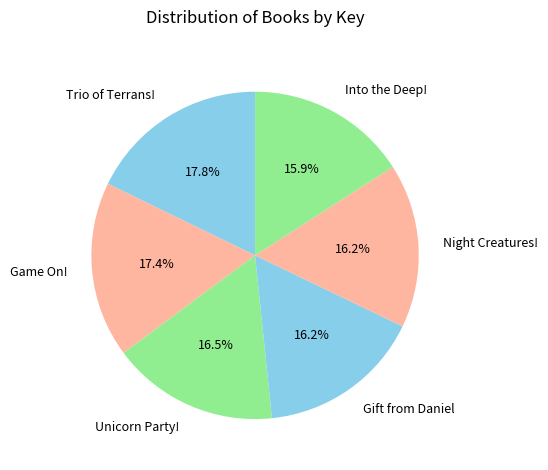

What percentage is the Game On! slice, to the nearest percent?

17%